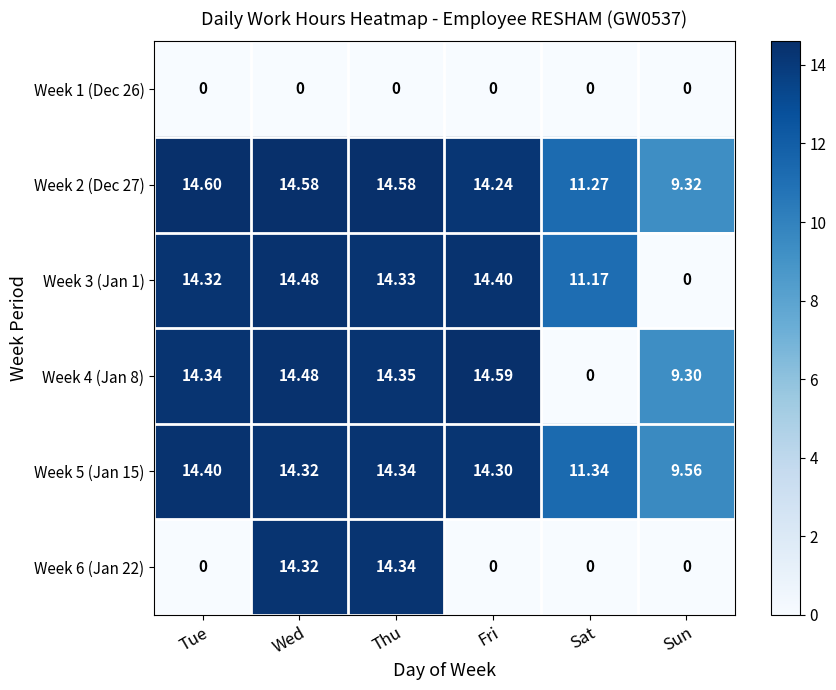

Is the value of Week 1 (Dec 26) at Tue greater than the value of Week 4 (Jan 8) at Tue?

No